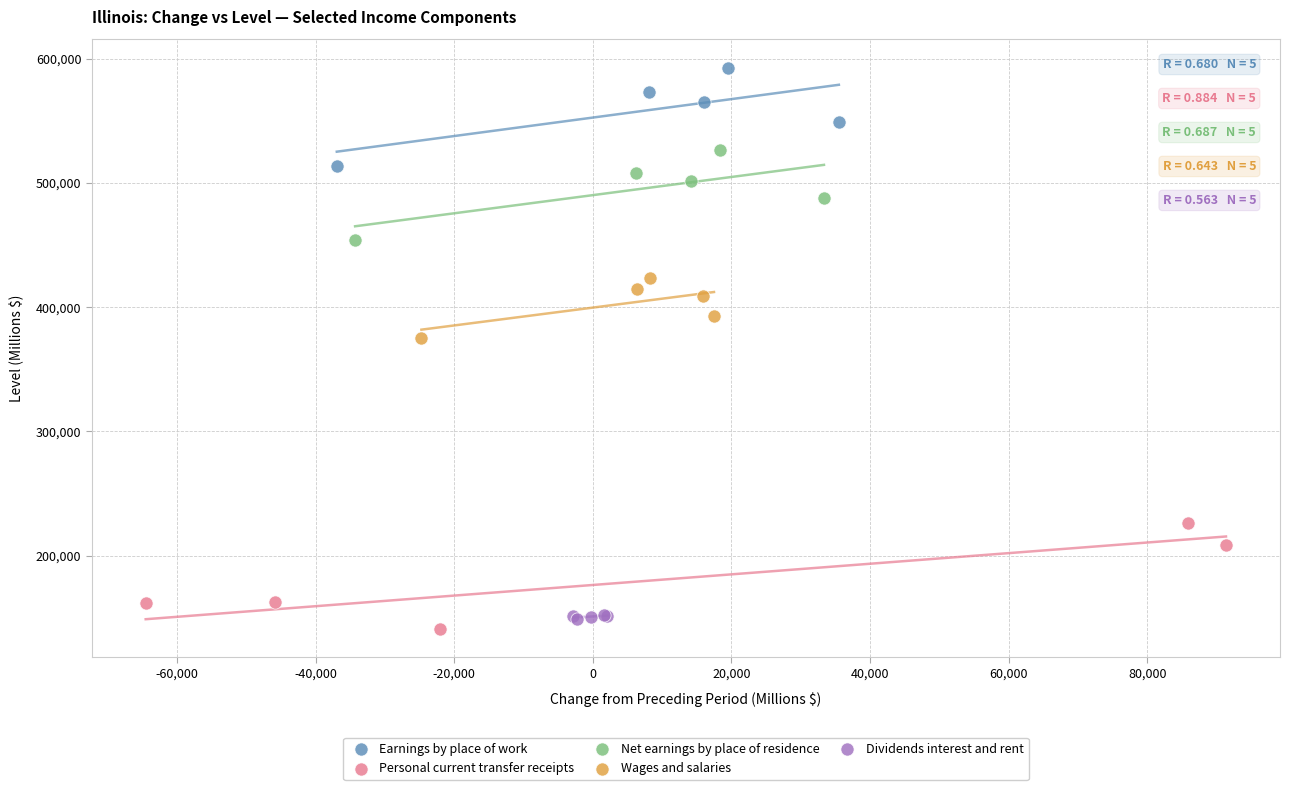

Which series reaches the minimum Y coordinate?

Personal current transfer receipts